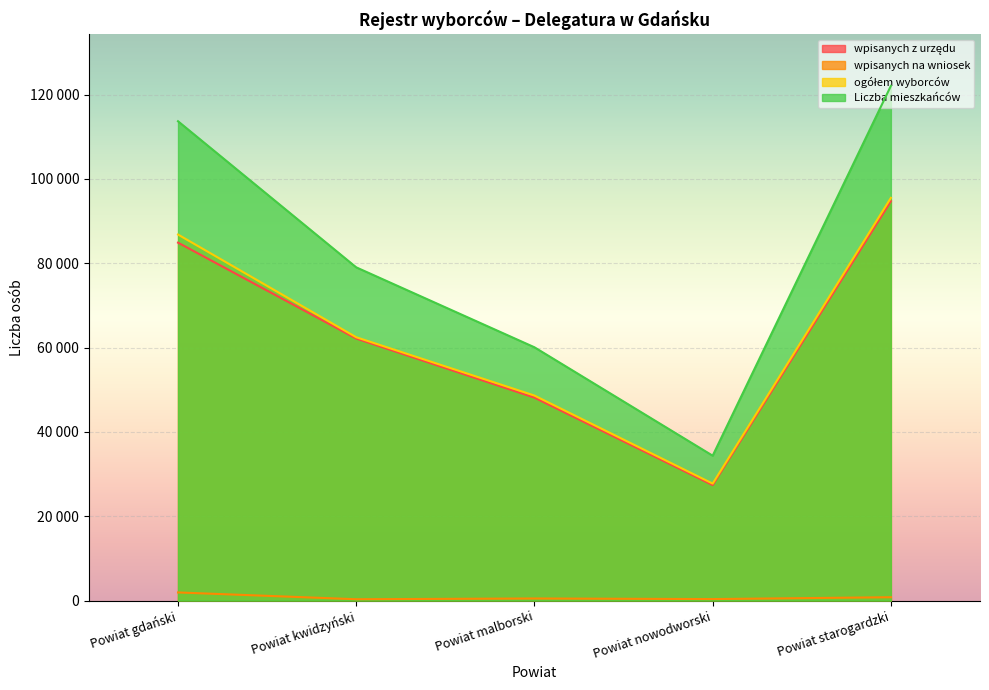

What is the label of the 4th point from the left?

Powiat nowodworski